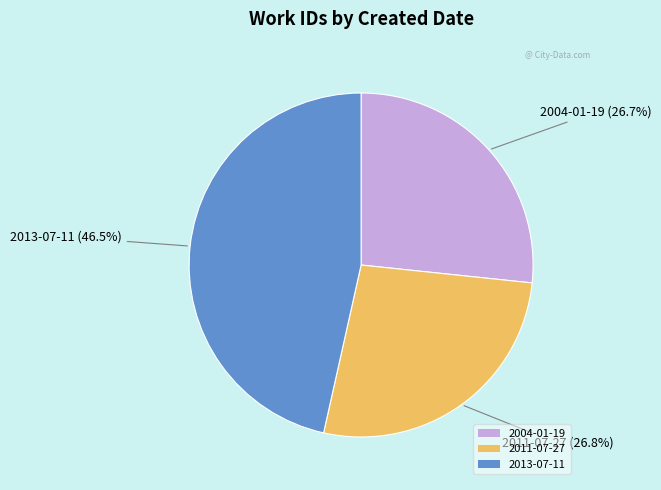

Count the number of slices in the pie.

3